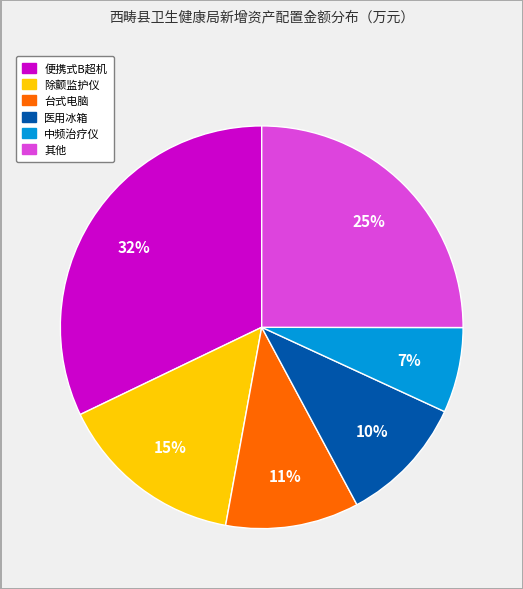

Is there a majority slice in this chart?

No